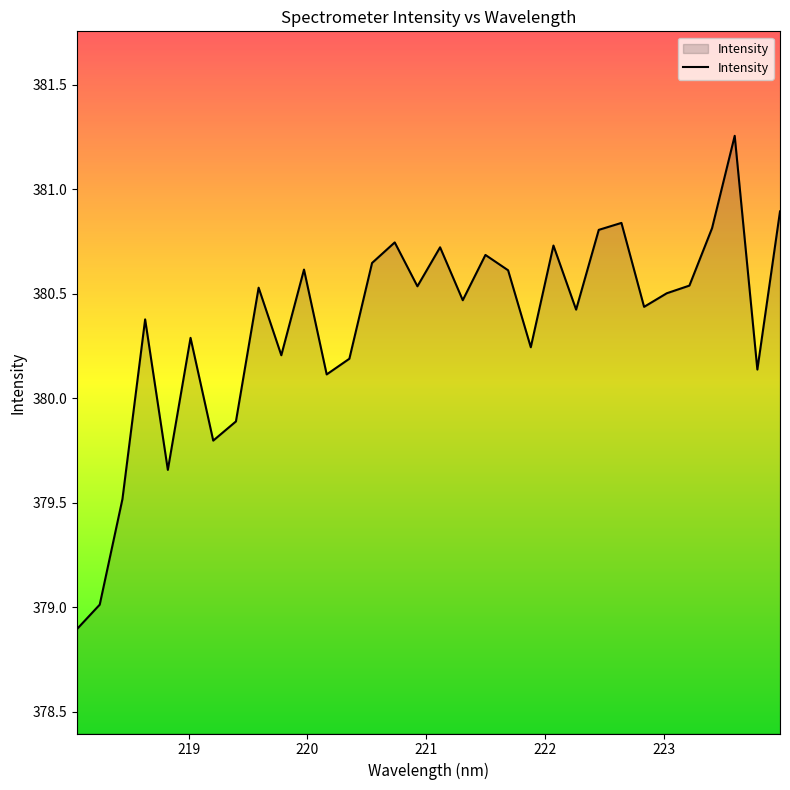

What is the smallest value displayed?

378.9